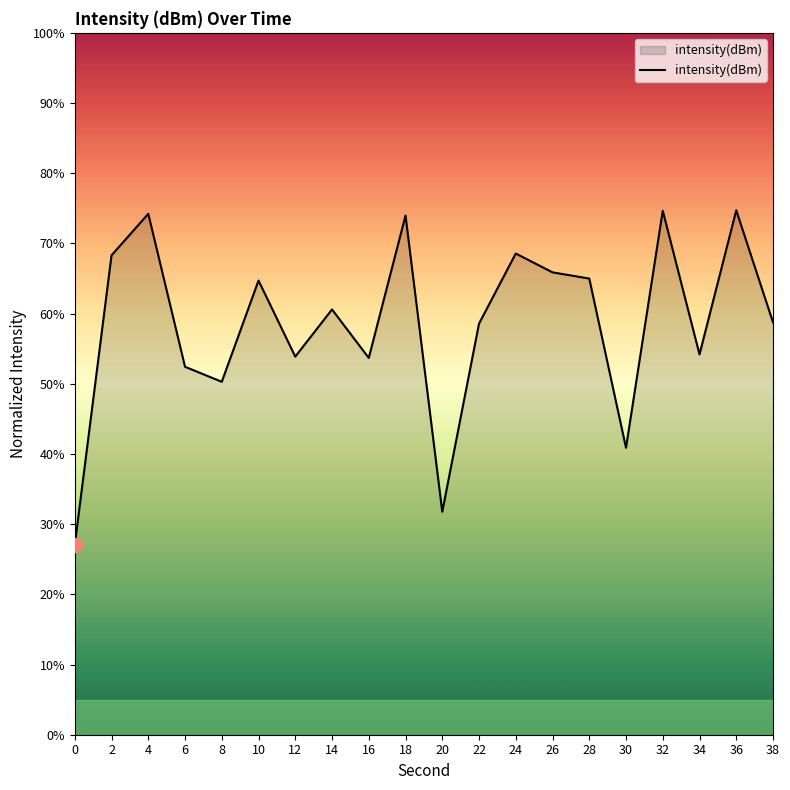

What is the change in value from 4 to 20?

-42.4